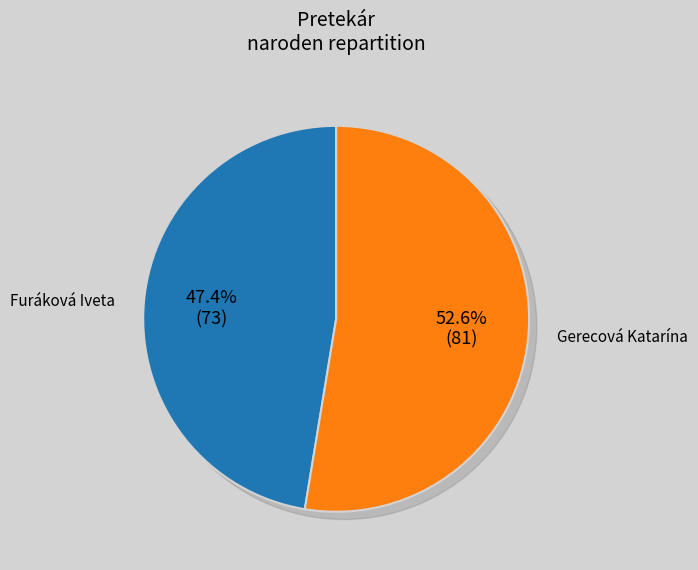

Between Gerecová Katarína and Furáková Iveta, which is larger?

Gerecová Katarína